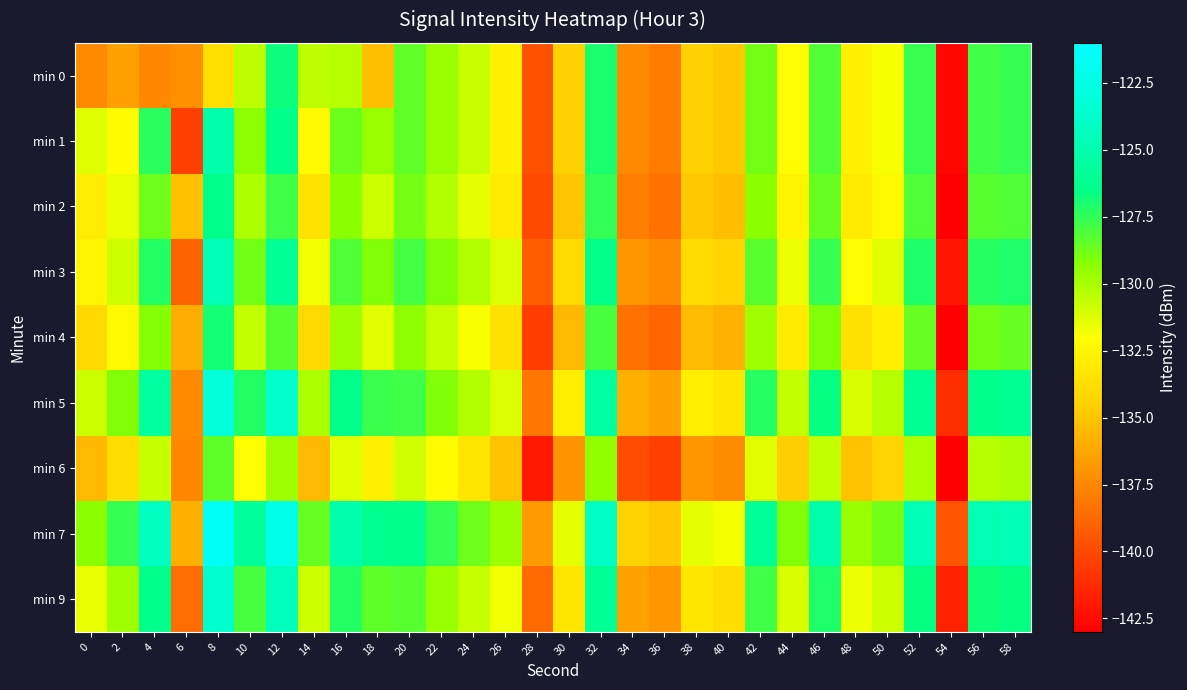

What is the total value across all series at 24?

-1178.0